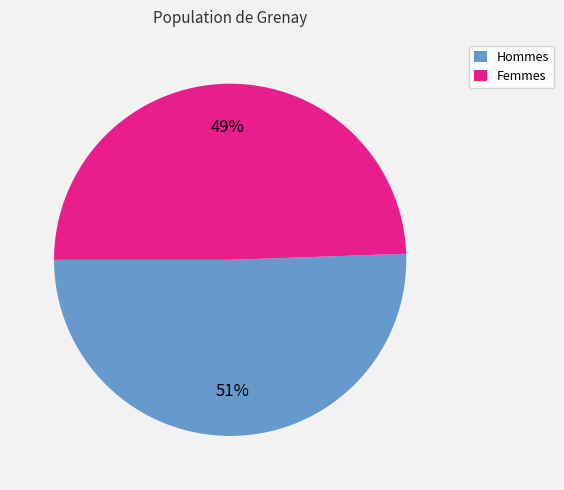

To the nearest percent, what is the combined percentage of Femmes and Hommes?

100%